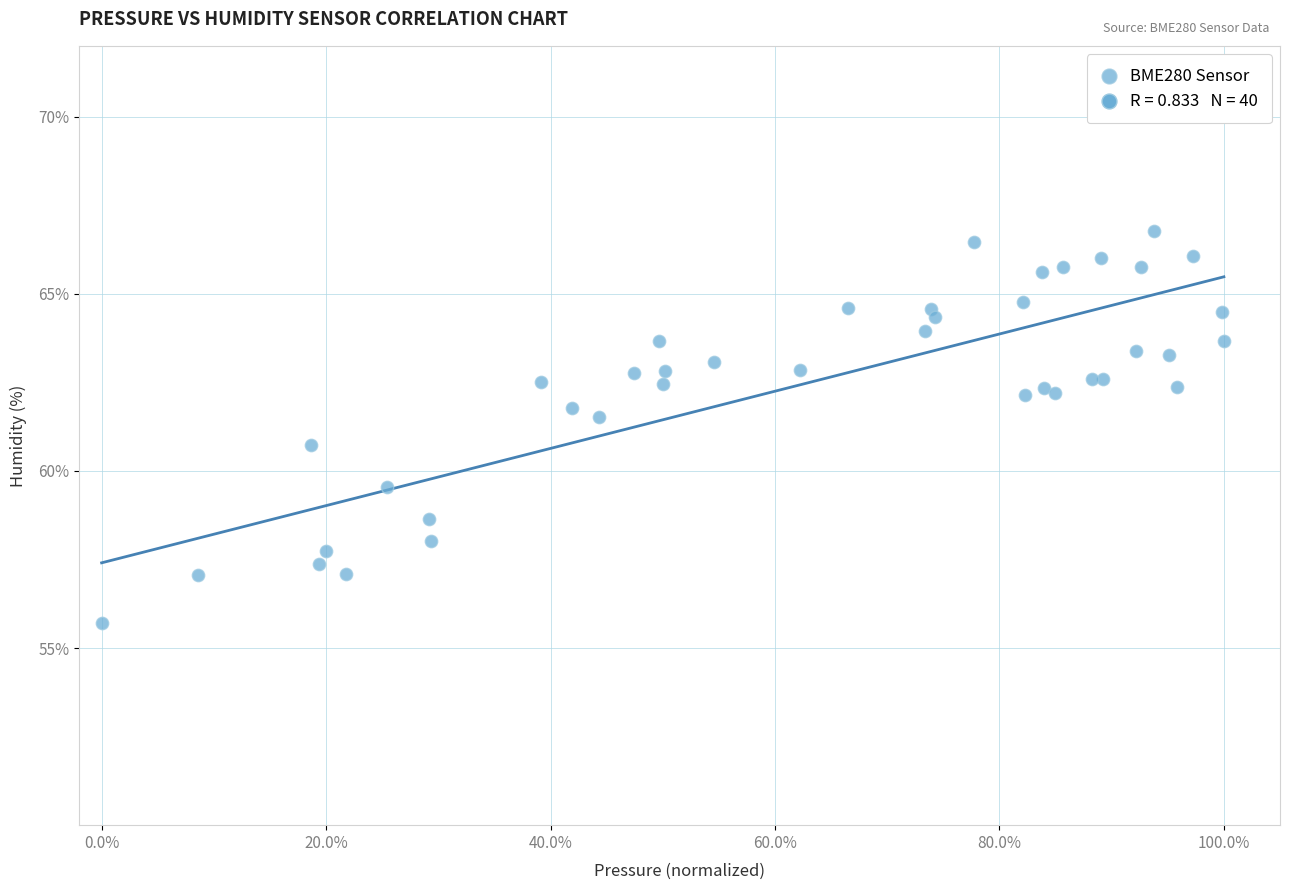

What Y value in the scatter plot is closest to 61?

60.7